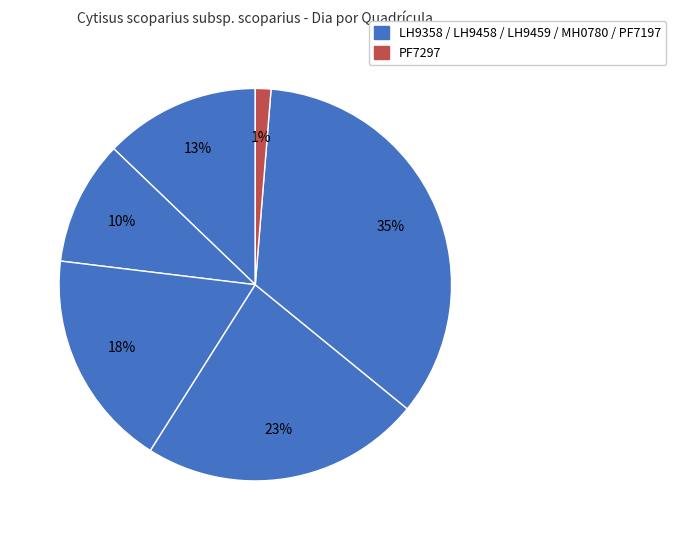

How many slices are in this pie chart?

6